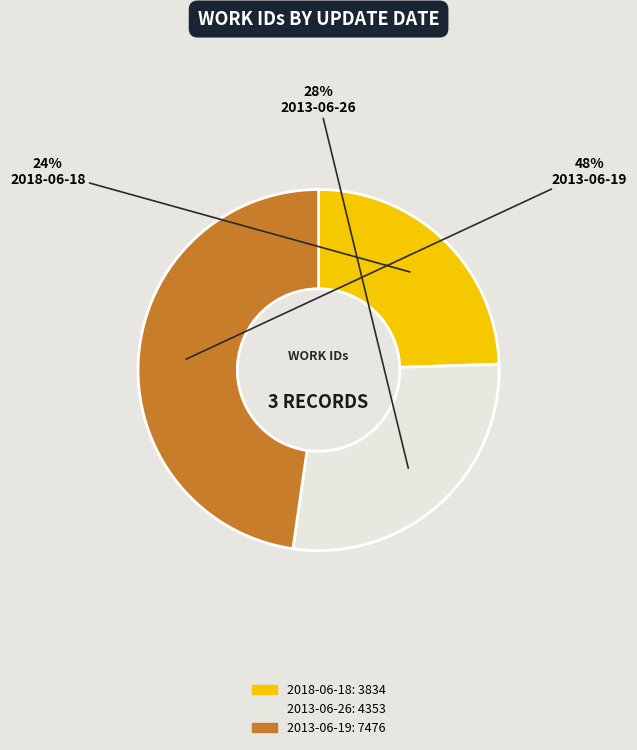

Combined, do 2018-06-18 and 2013-06-26 account for over 50%?

Yes